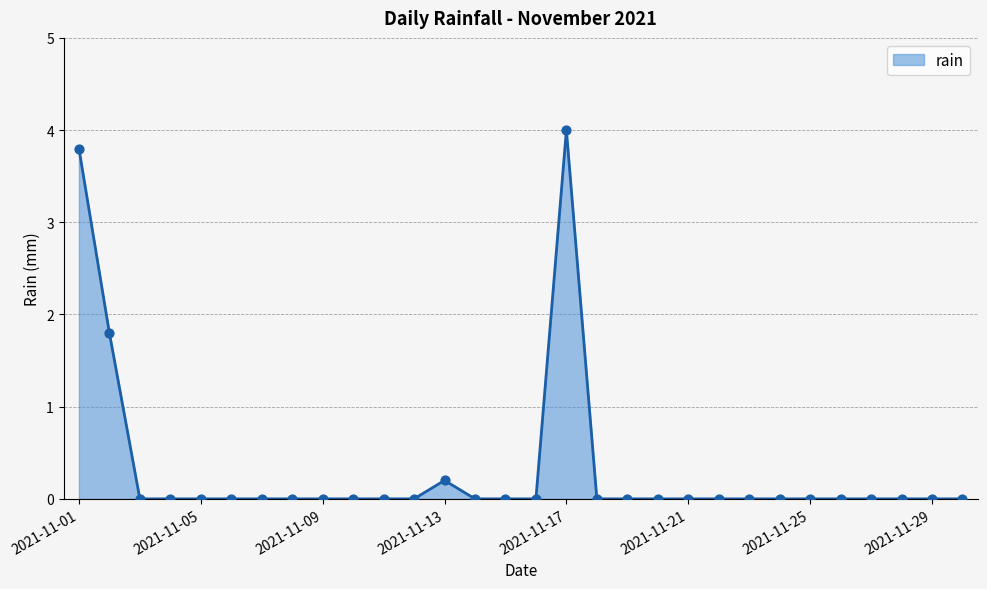

What is the maximum value shown in the chart?

4.0